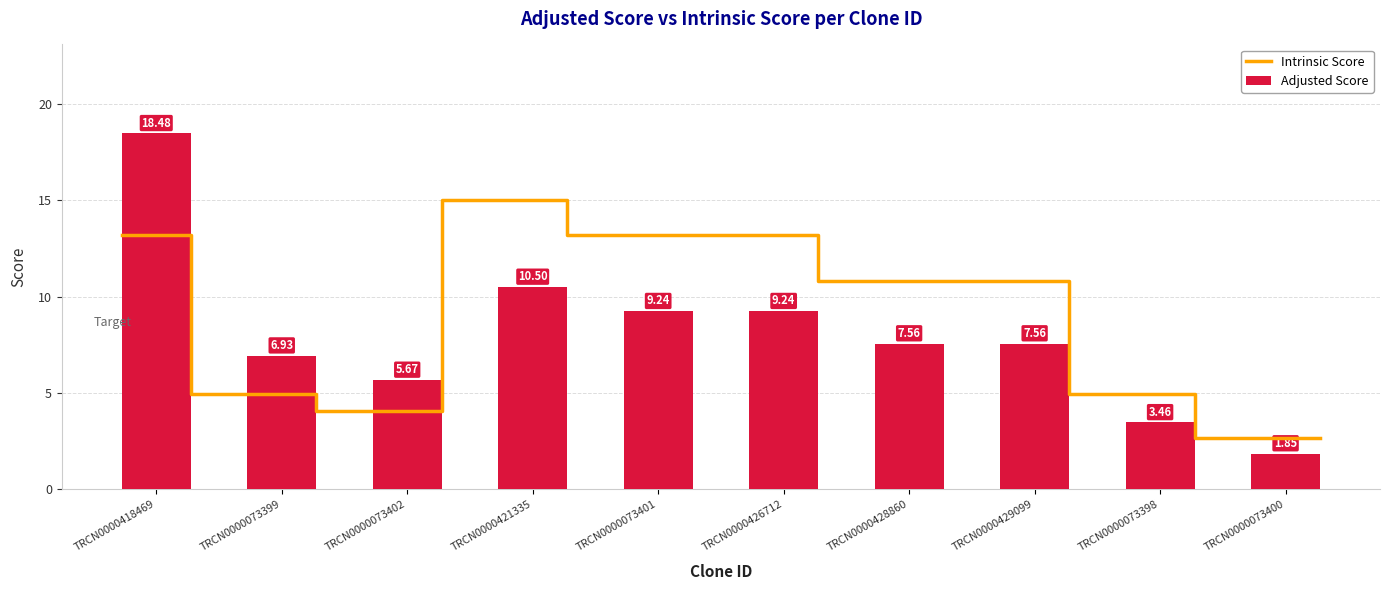

Reading left to right, transcribe all the data shown in this chart.

TRCN0000418469=18.5	TRCN0000073399=6.9	TRCN0000073402=5.7	TRCN0000421335=10.5	TRCN0000073401=9.2	TRCN0000426712=9.2	TRCN0000428860=7.6	TRCN0000429099=7.6	TRCN0000073398=3.5	TRCN0000073400=1.8